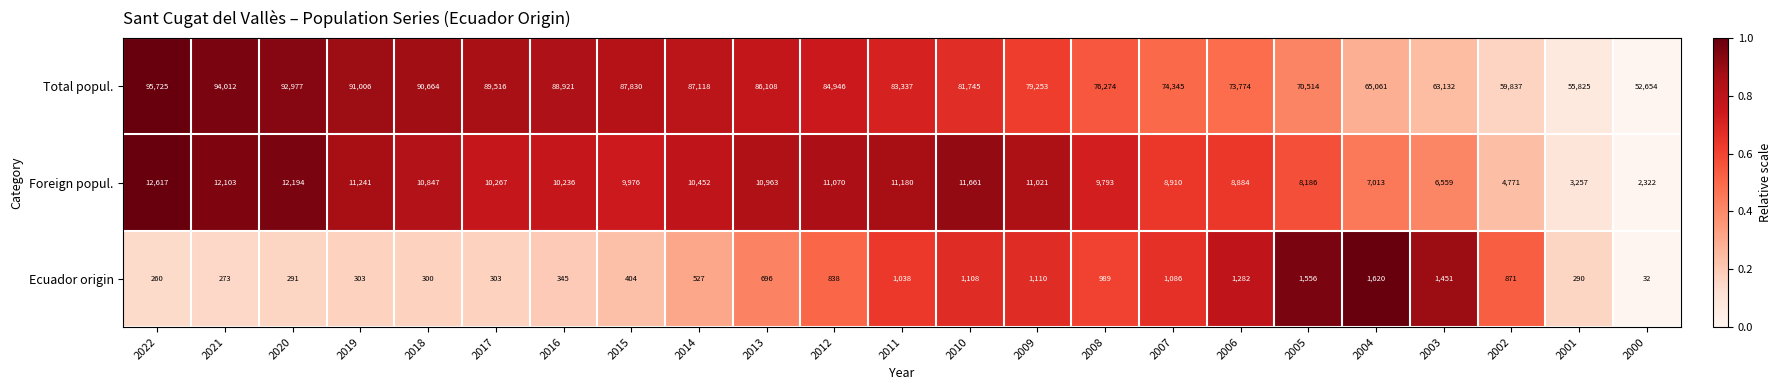

How many data points does each series have?

23